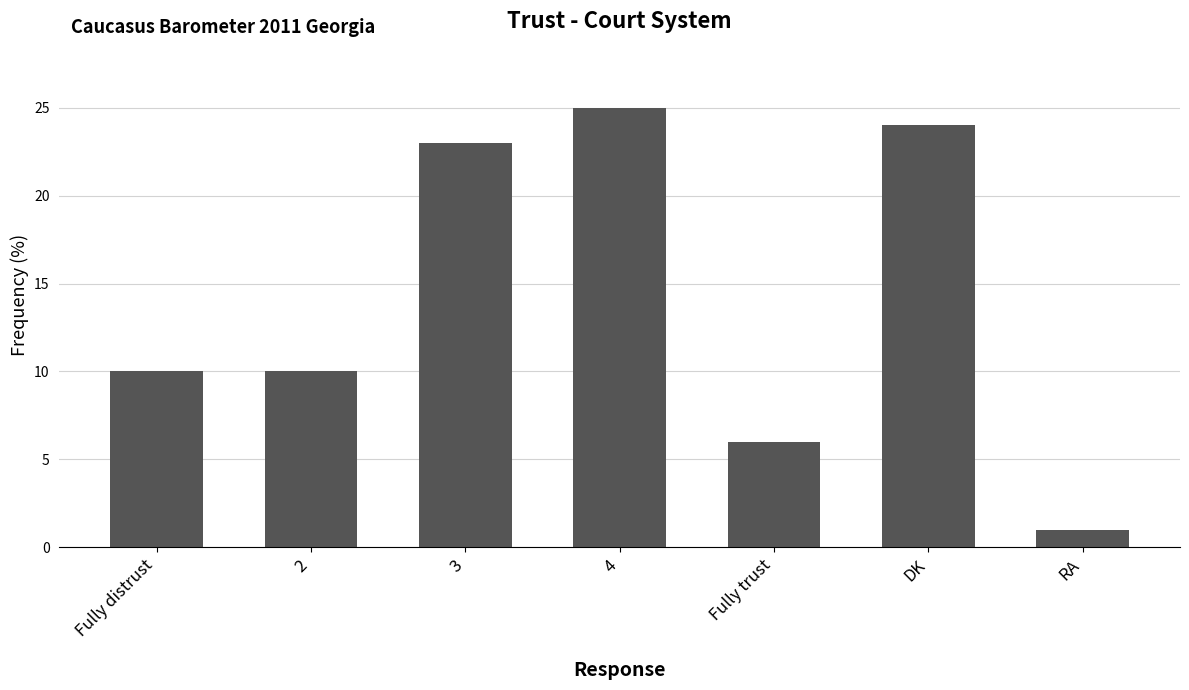

Which label corresponds to the largest value in the chart?

4